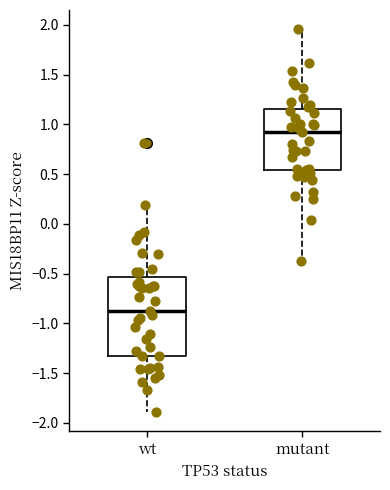

Which box's median line is the highest?

mutant